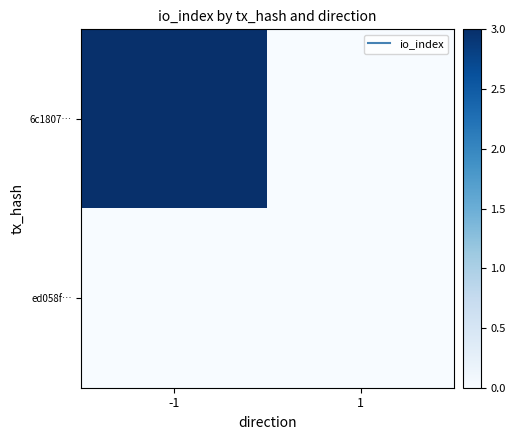

Which has a higher value, 1 or -1?

-1